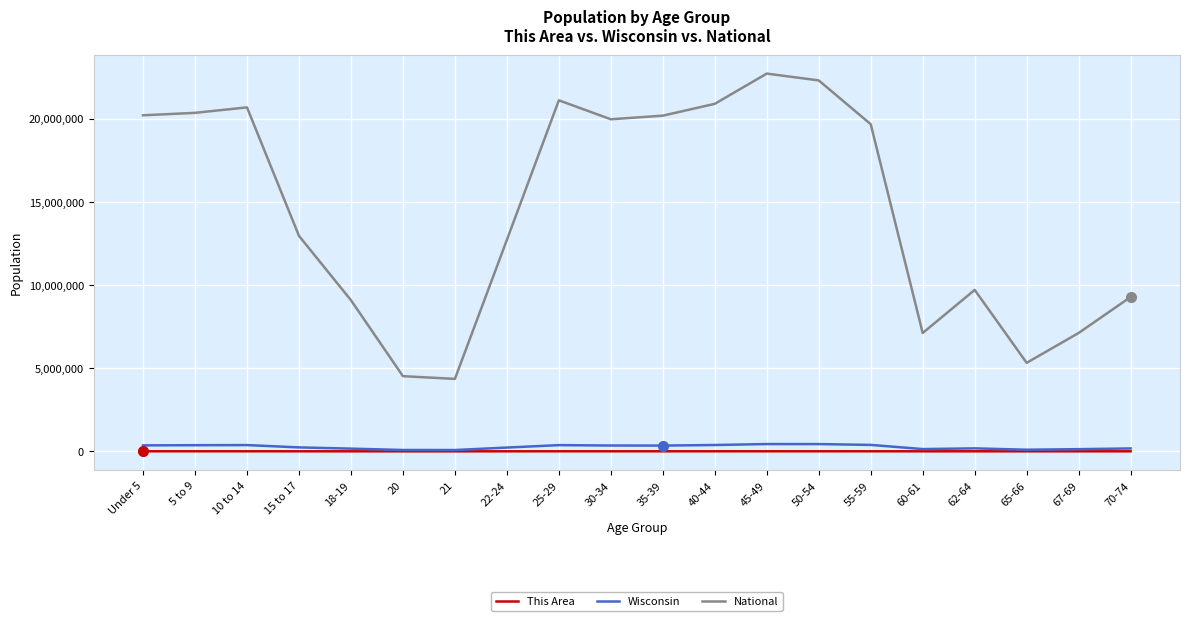

Does the chart have visible grid lines?

Yes